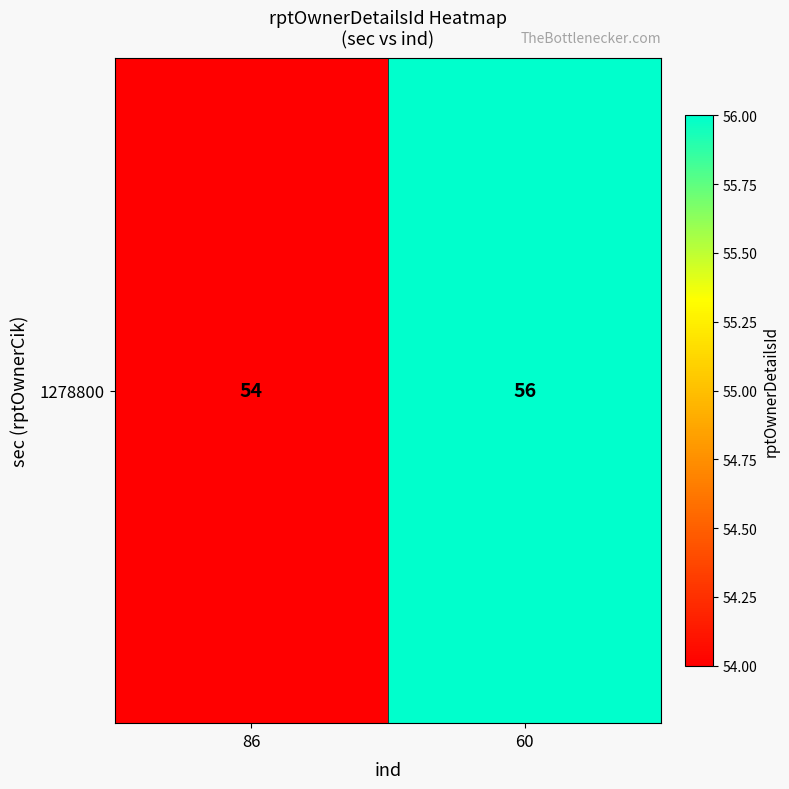

Which has a higher value, 86 or 60?

60